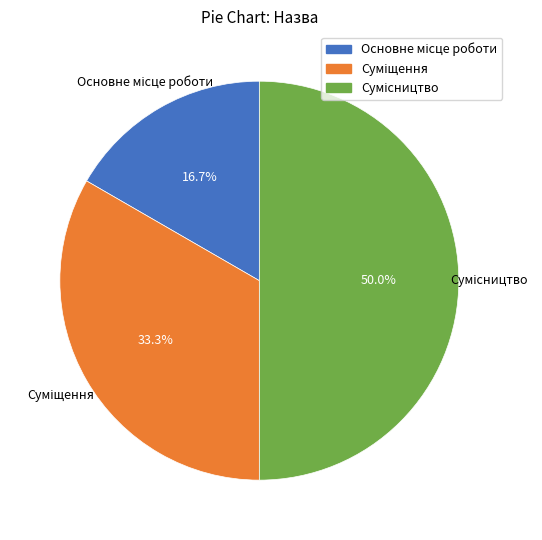

What is the change in value from Основне місце роботи to Суміщення?

+1